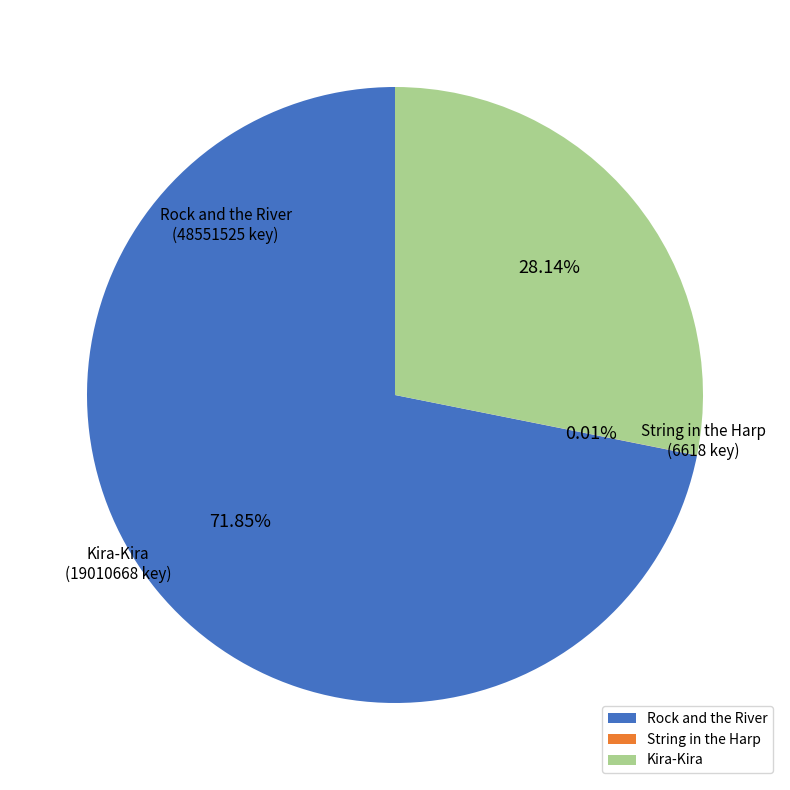

Combined, do Kira-Kira and Rock and the River account for over 50%?

Yes